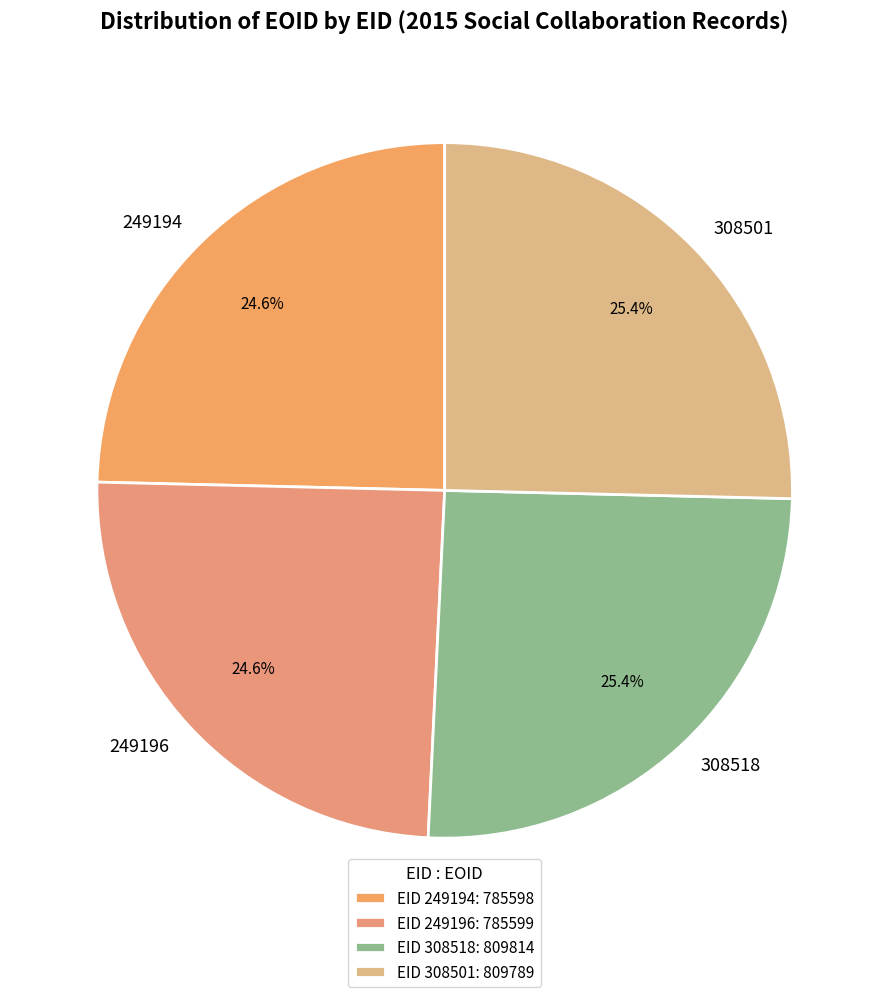

Which has a higher value, 249196 or 308518?

308518